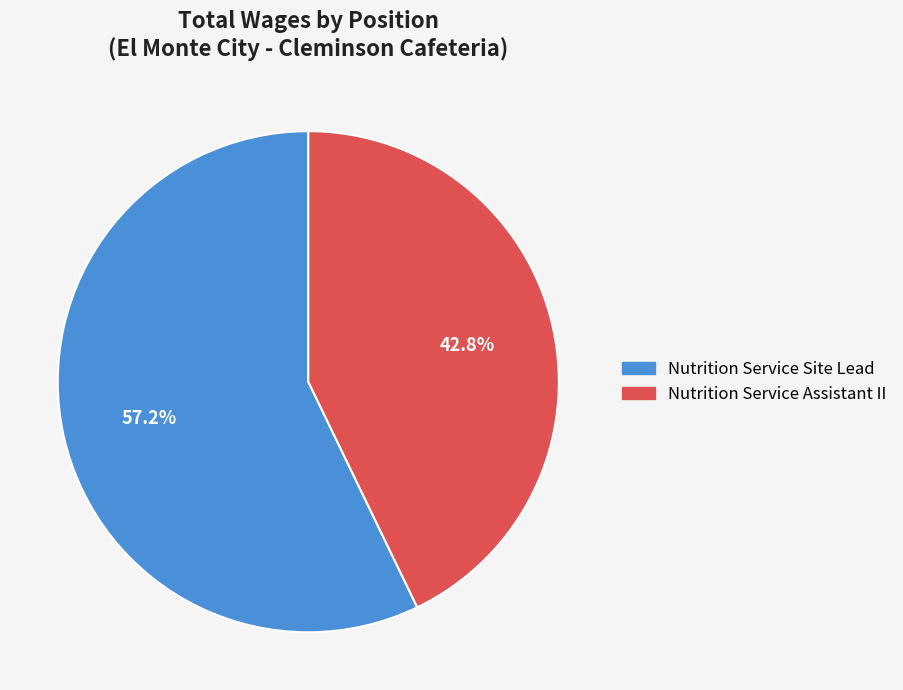

Count the number of slices in the pie.

2